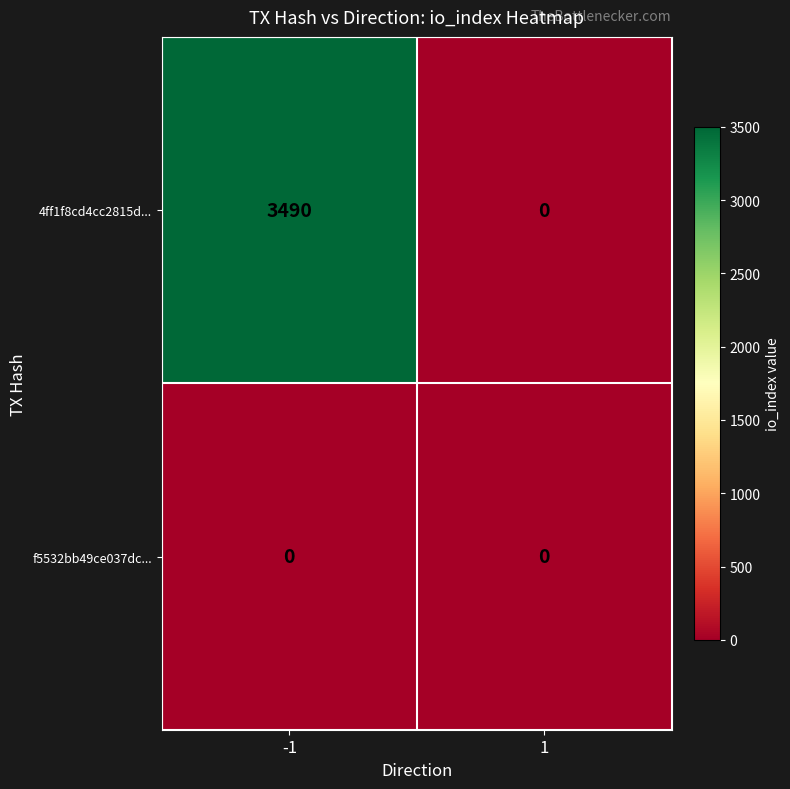

Reading left to right, list all the values displayed in this chart.

4ff1f8cd4cc2815d...: -1=3490	1=0
f5532bb49ce037dc...: -1=0	1=0